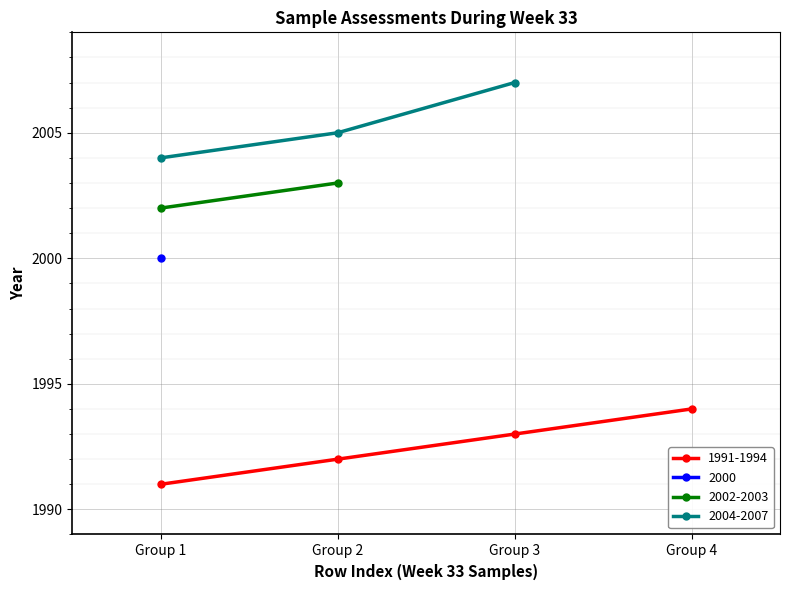

Is this an area chart (filled region under the line)?

No